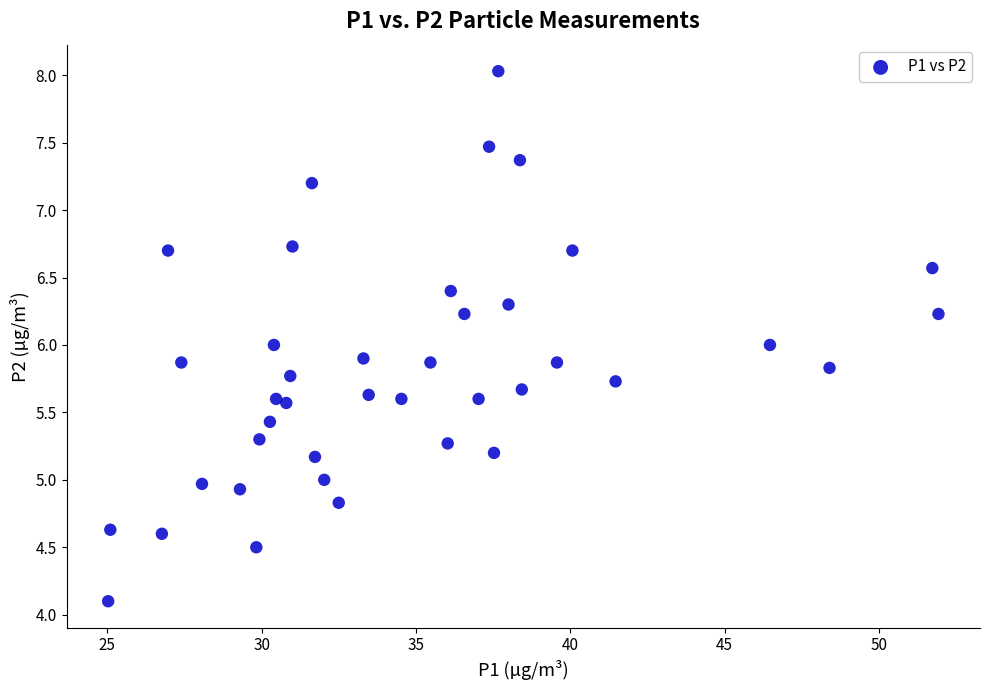

What is the range of X values (max minus min)?

26.9